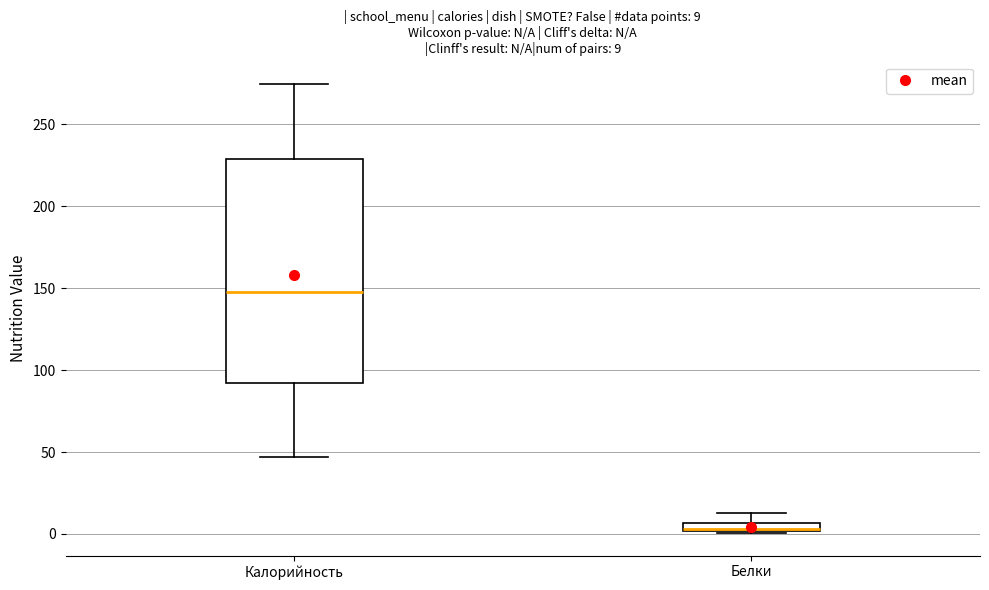

Which box has the highest median line?

Калорийность